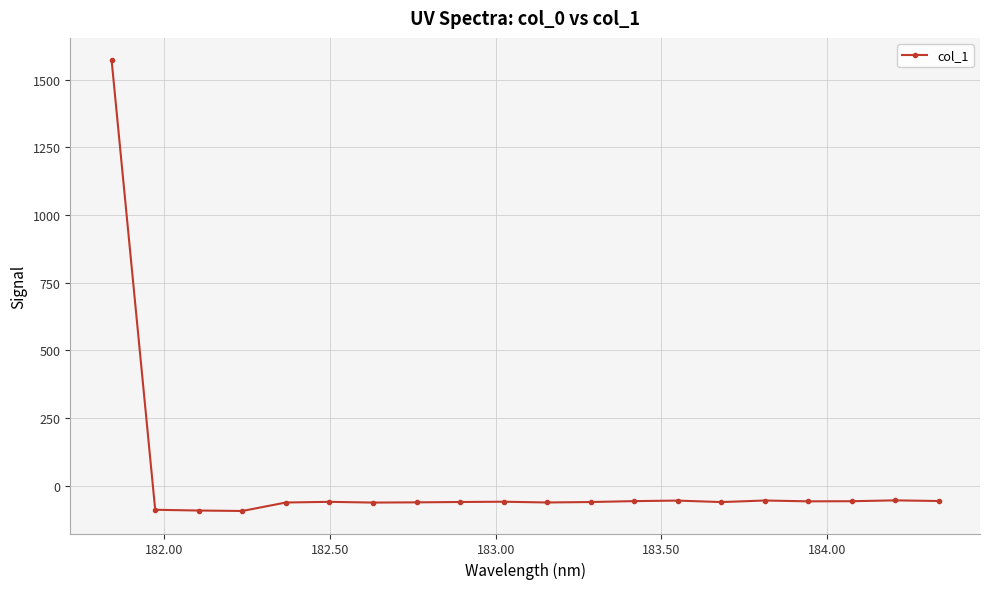

What is the sum of all values?

365.0